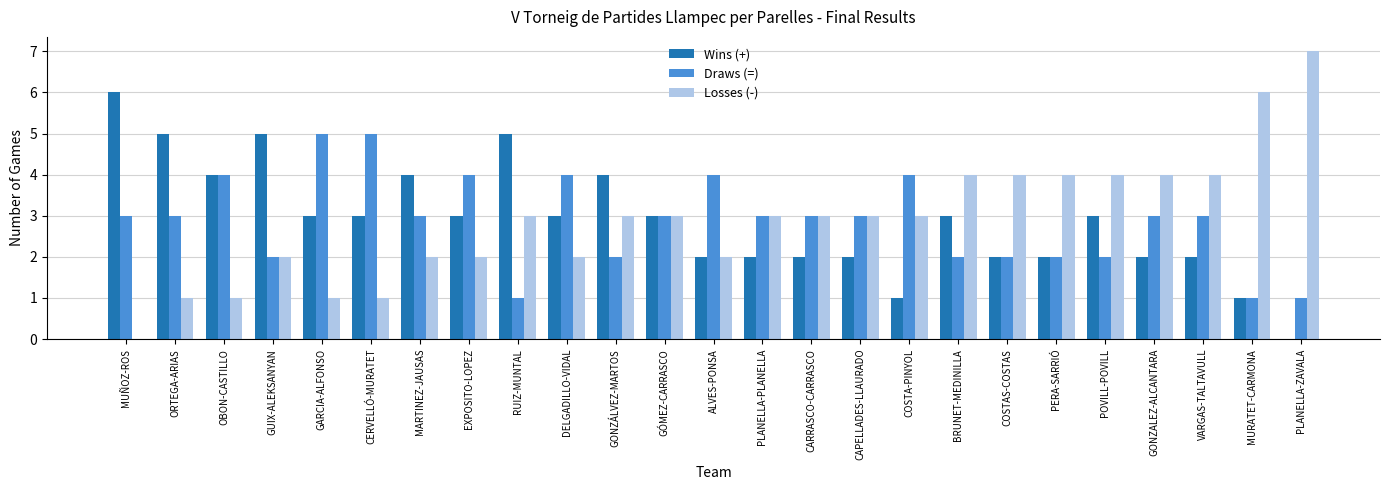

Read the Losses (-) value at GONZALEZ-ALCANTARA.

4